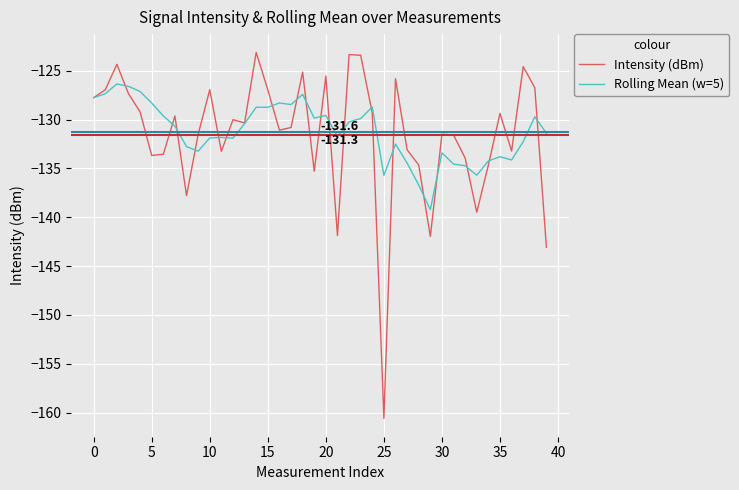

Which series has the largest range (max minus min)?

Intensity (dBm)